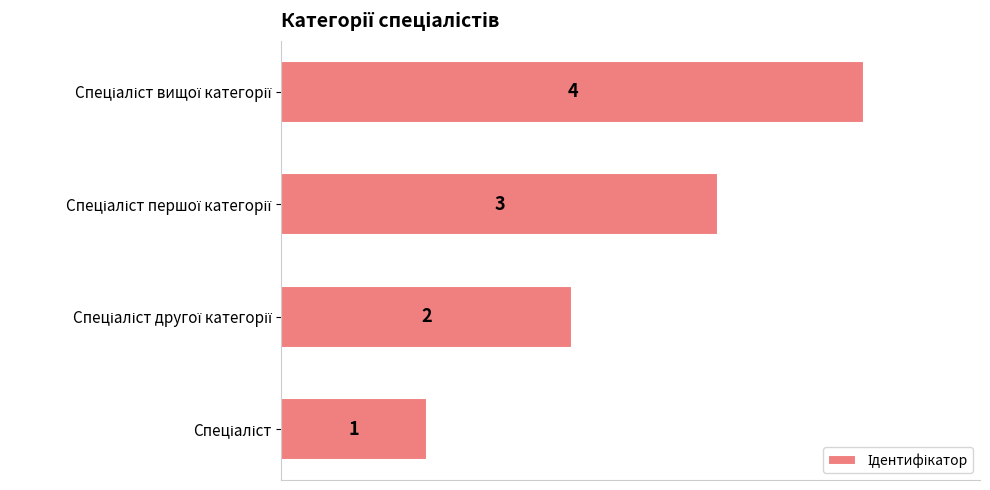

How many values are between 2 and 4?

3